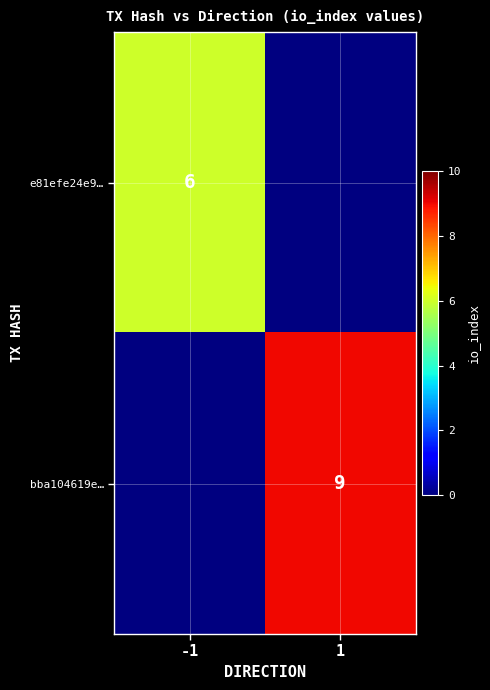

What is the maximum value shown in the chart?

9.0